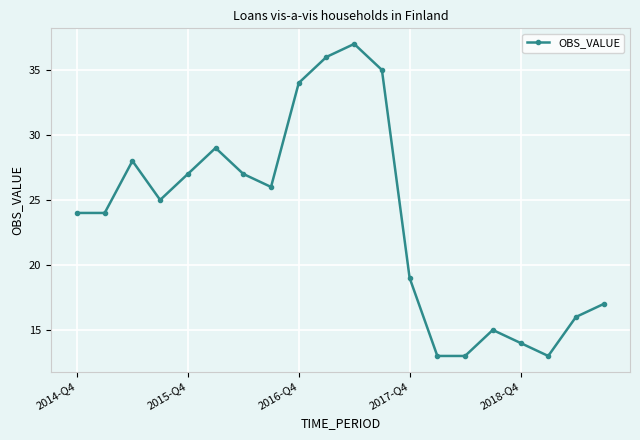

What is the sum of all values?

472